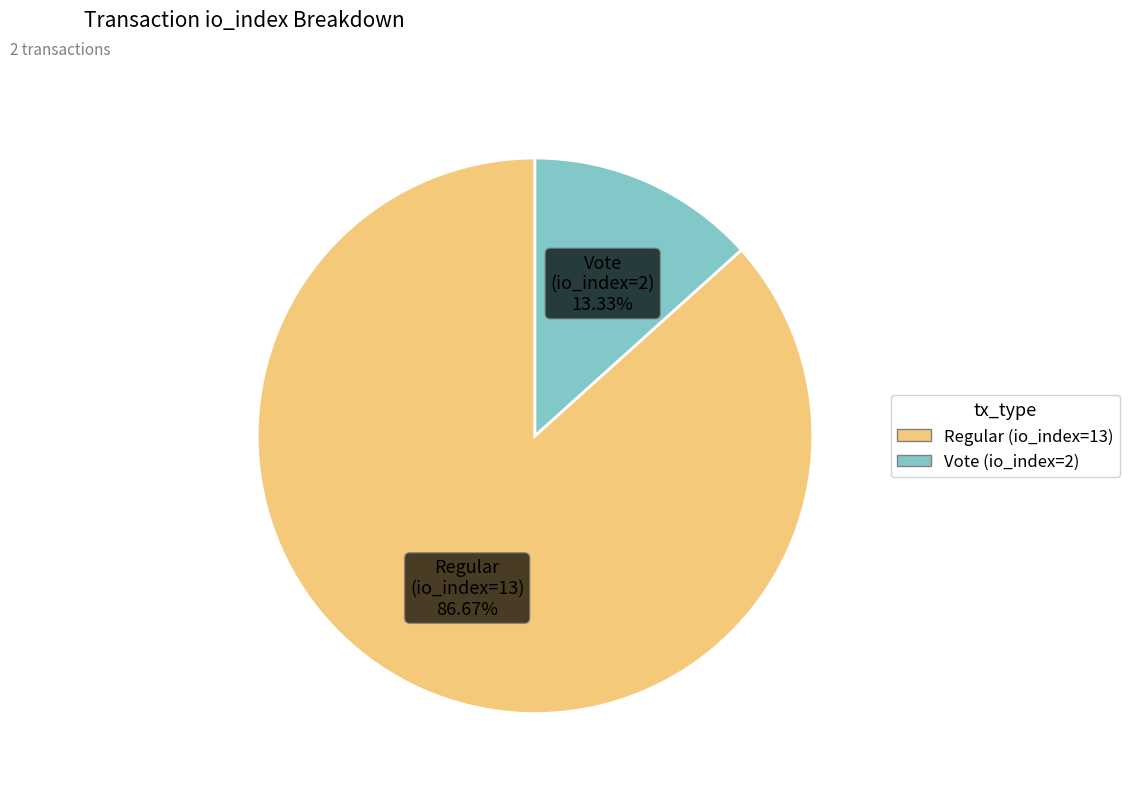

What is the largest slice in the pie chart?

Regular (io_index=13)